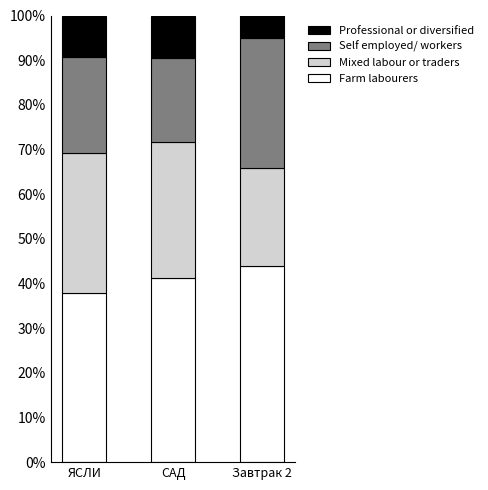

What is the lowest value of the Farm labourers series?

37.8